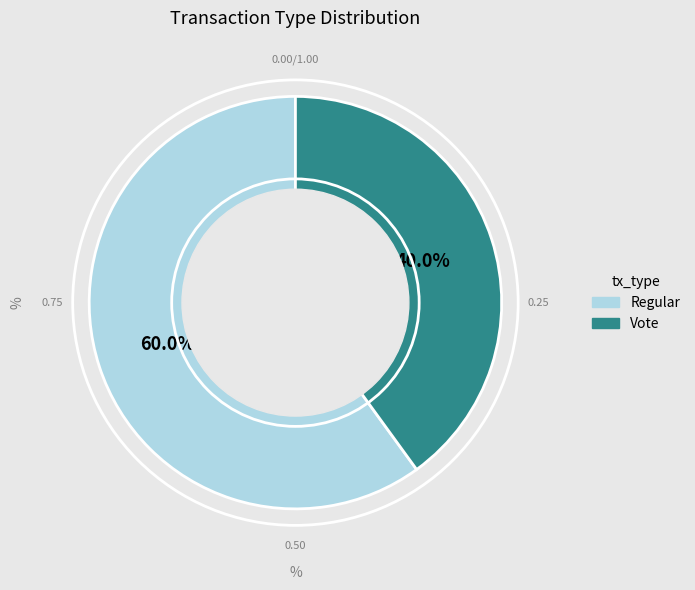

What is the smallest slice in the pie chart?

Vote